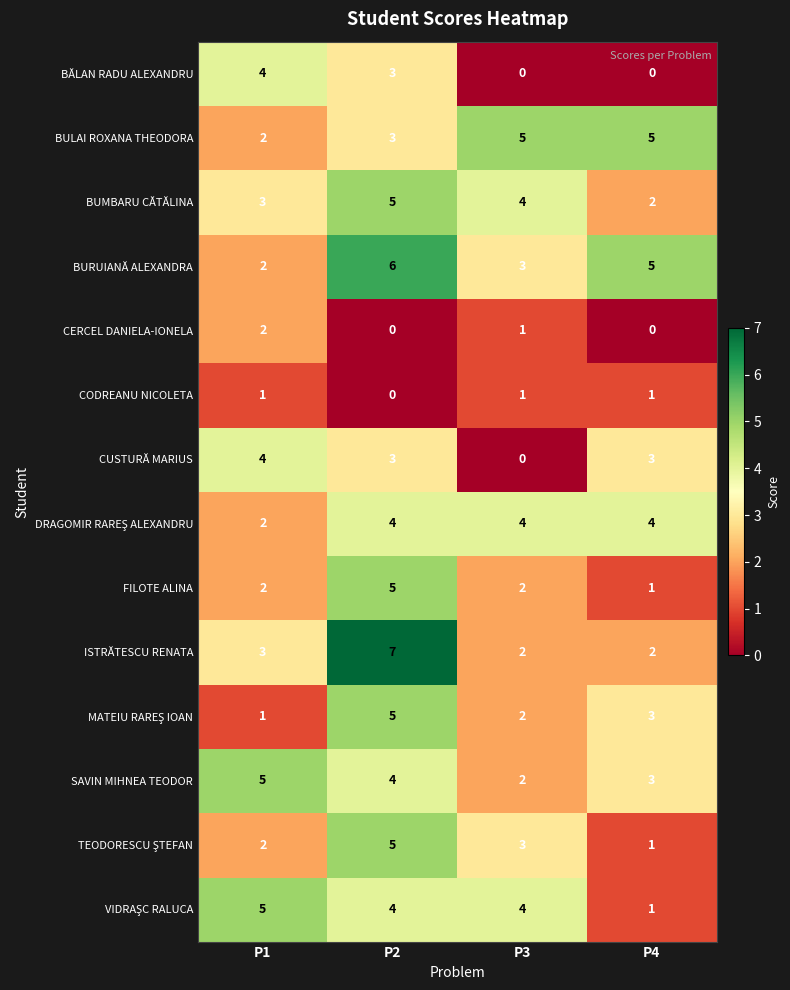

Which series has the widest spread of values?

ISTRĂTESCU RENATA